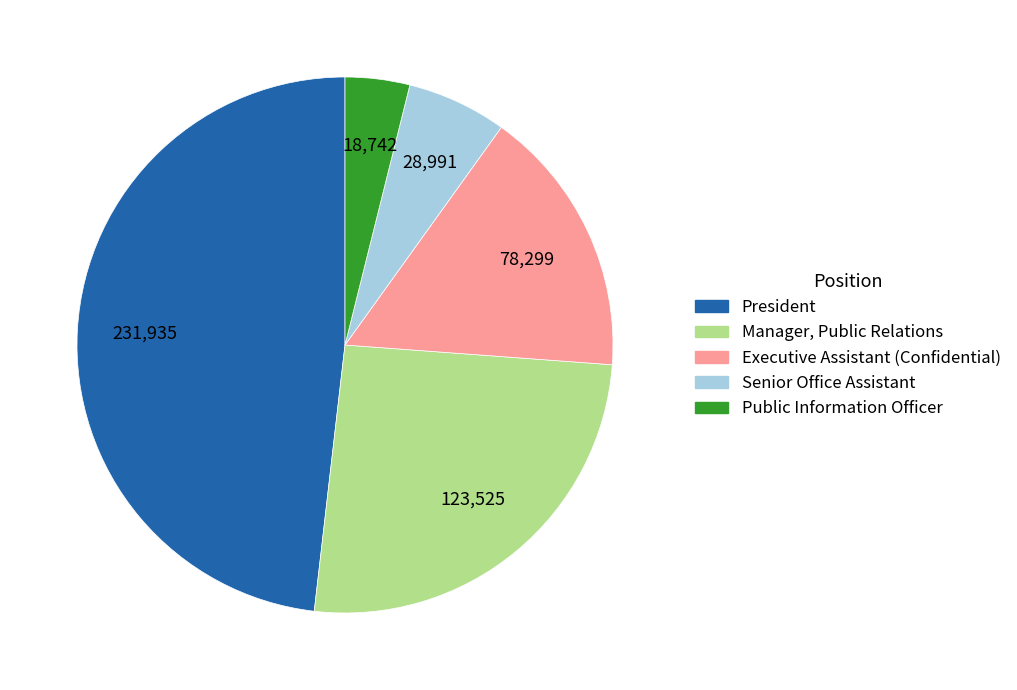

What is the ratio of the value at President to the value at Manager, Public Relations?

1.9